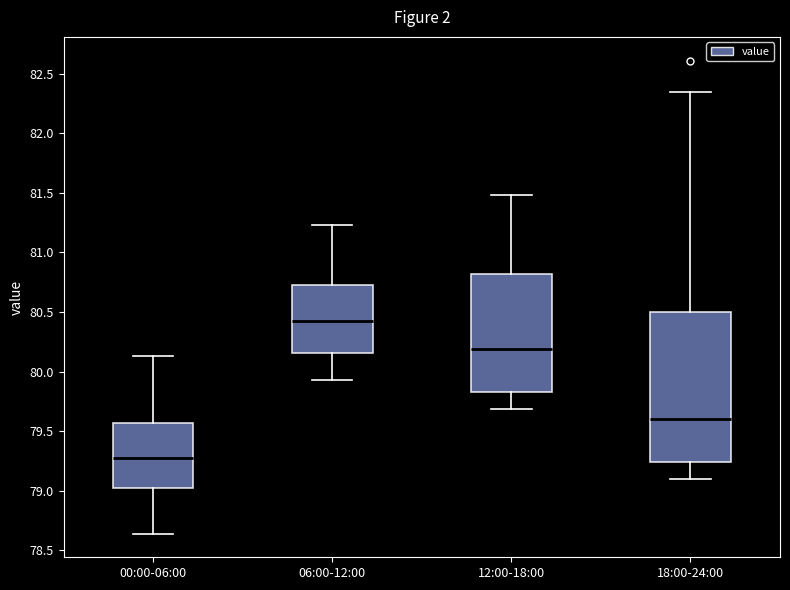

Comparing the boxes themselves (not the whiskers), which one is the tallest?

18:00-24:00